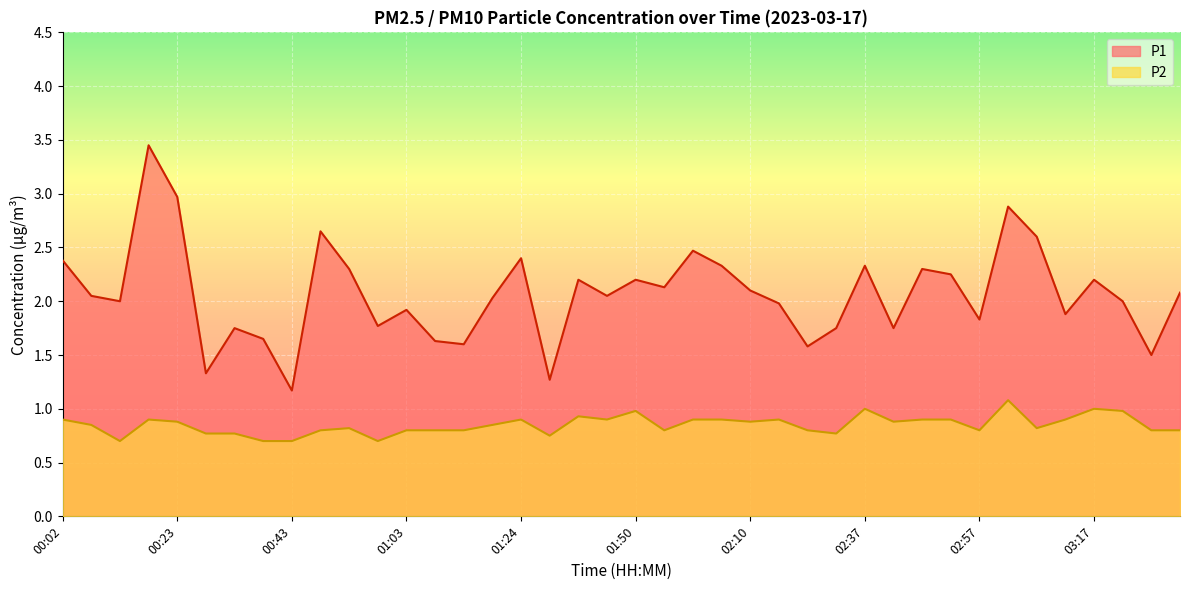

At how many categories does at least one series exceed 2?

22